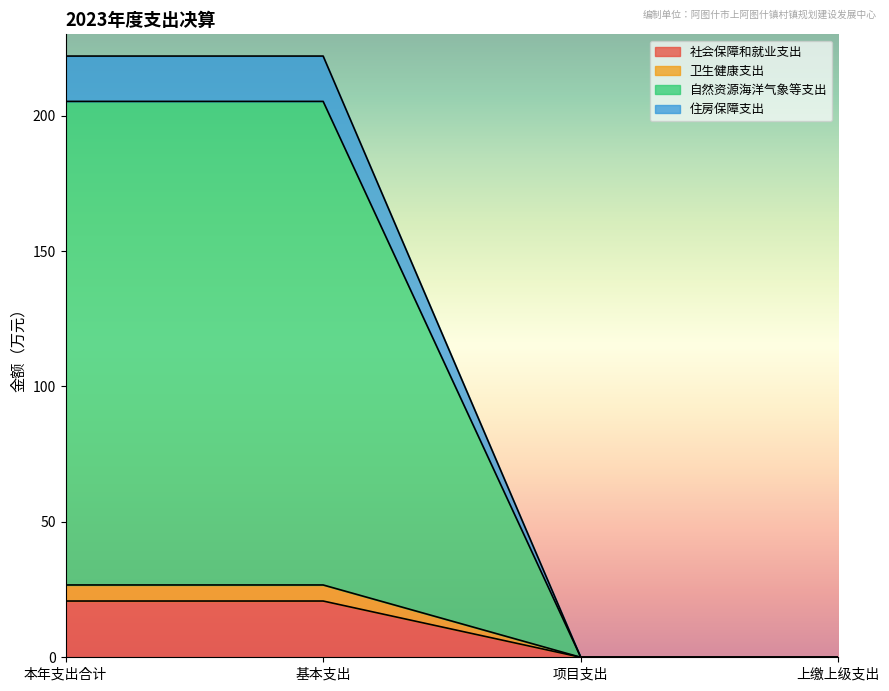

The 卫生健康支出 series shows 0.0 at 上缴上级支出. True or false?

True